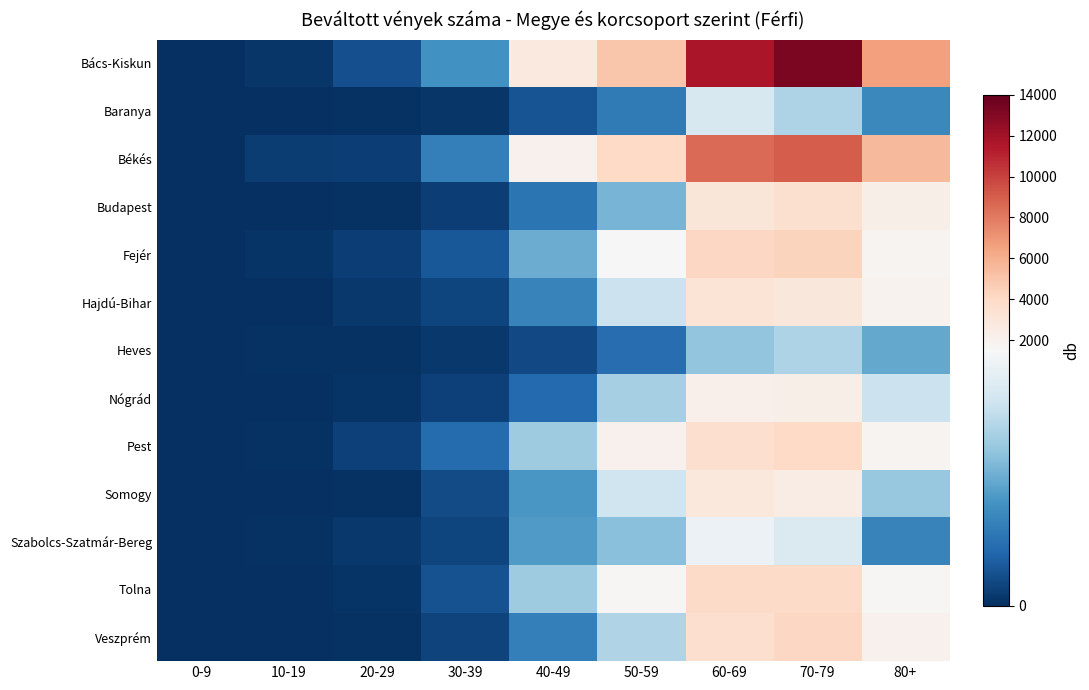

Which category has the highest value across all series?

70-79